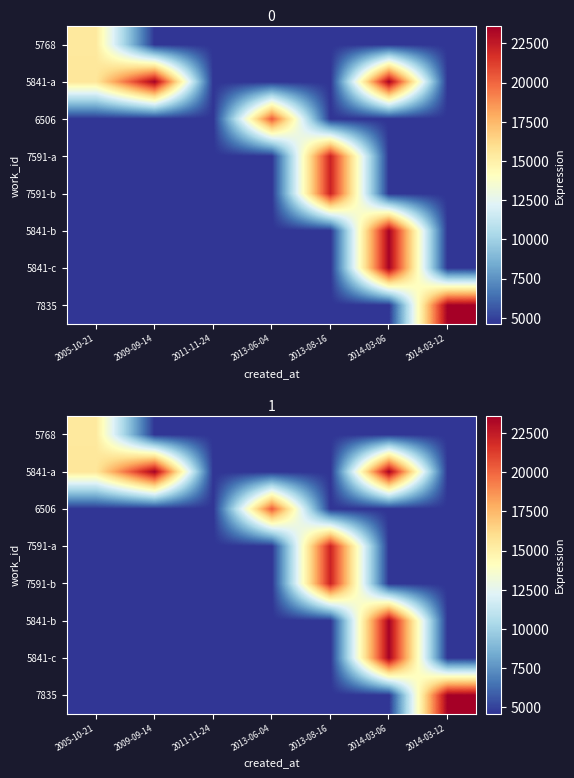

Which has a higher value, 2009-09-14 or 2005-10-21?

2005-10-21